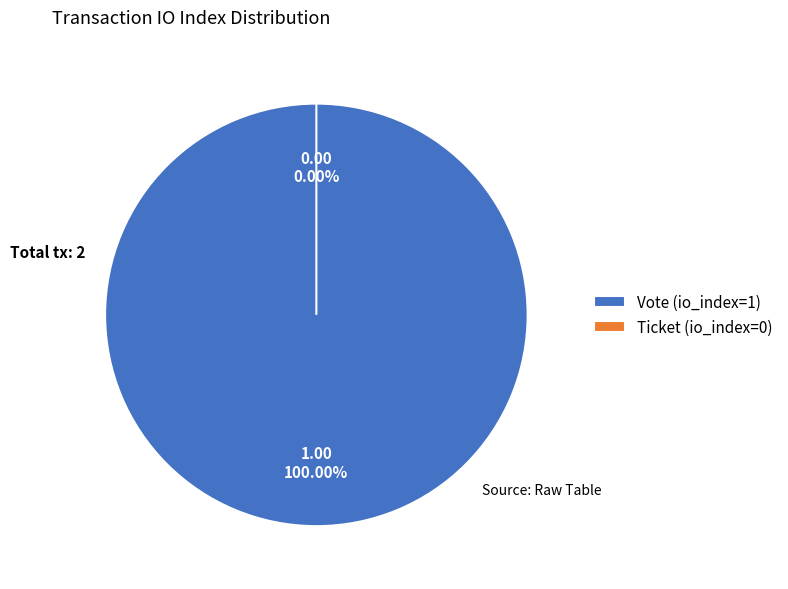

How much of the chart is everything except Ticket (io_index=0)?

100.0%